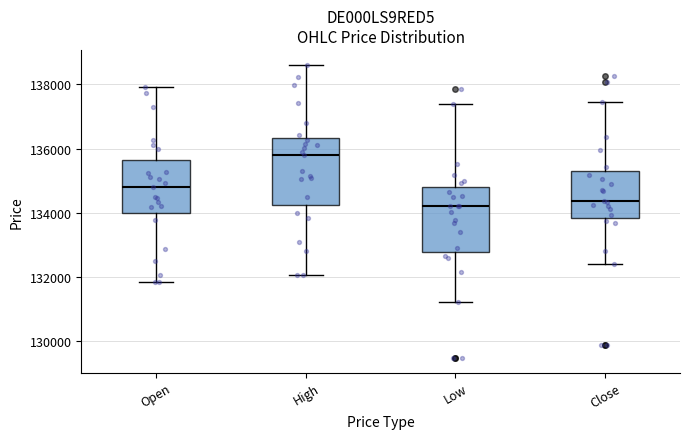

Where does the upper whisker of the box for High end on the y-axis? The values are not printed on the chart, so give them approximately, as read against the axis.

138600